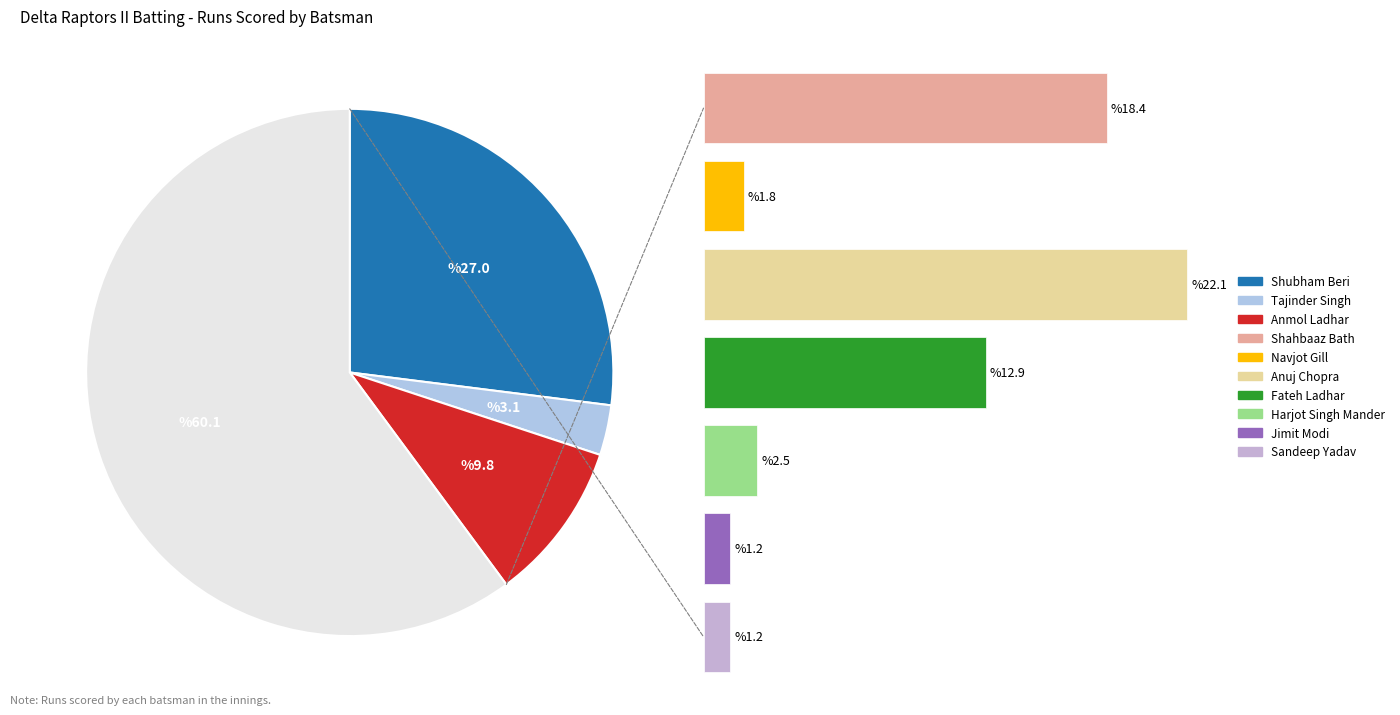

Which has a higher value, Jimit Modi or Anmol Ladhar?

Anmol Ladhar